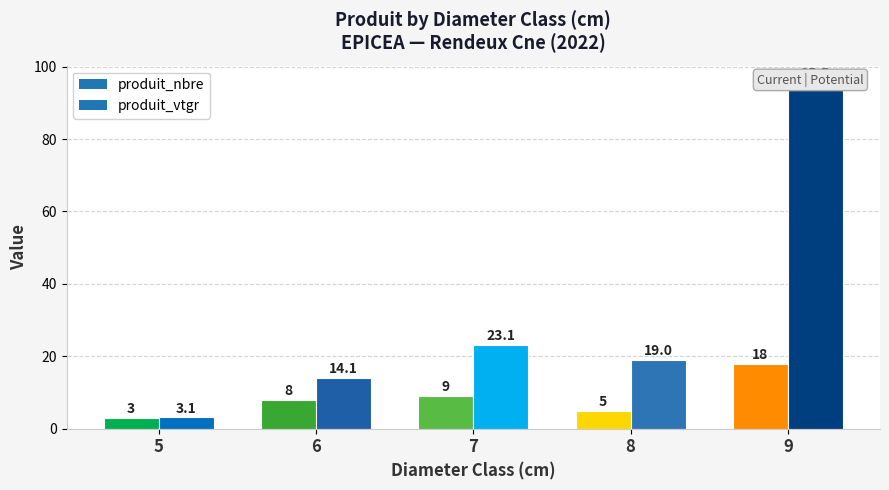

Which series changed the most between 7 and 9?

produit_vtgr